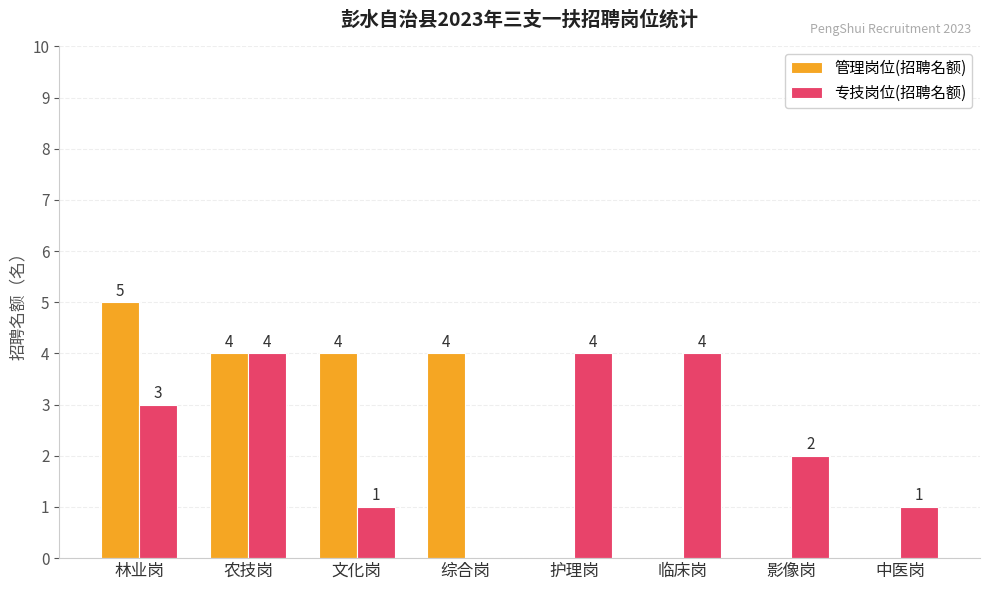

Reading left to right, transcribe all the data shown in this chart.

管理岗位(招聘名额): 林业岗=5	农技岗=4	文化岗=4	综合岗=4	护理岗=0	临床岗=0	影像岗=0	中医岗=0
专技岗位(招聘名额): 林业岗=3	农技岗=4	文化岗=1	综合岗=0	护理岗=4	临床岗=4	影像岗=2	中医岗=1